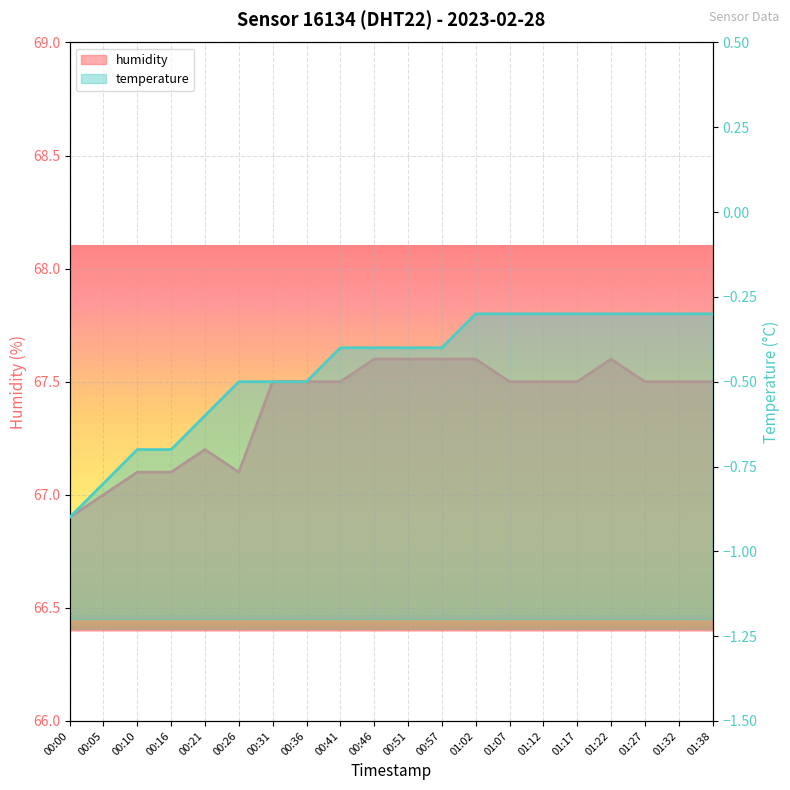

What are all the series names shown in the legend?

humidity, temperature